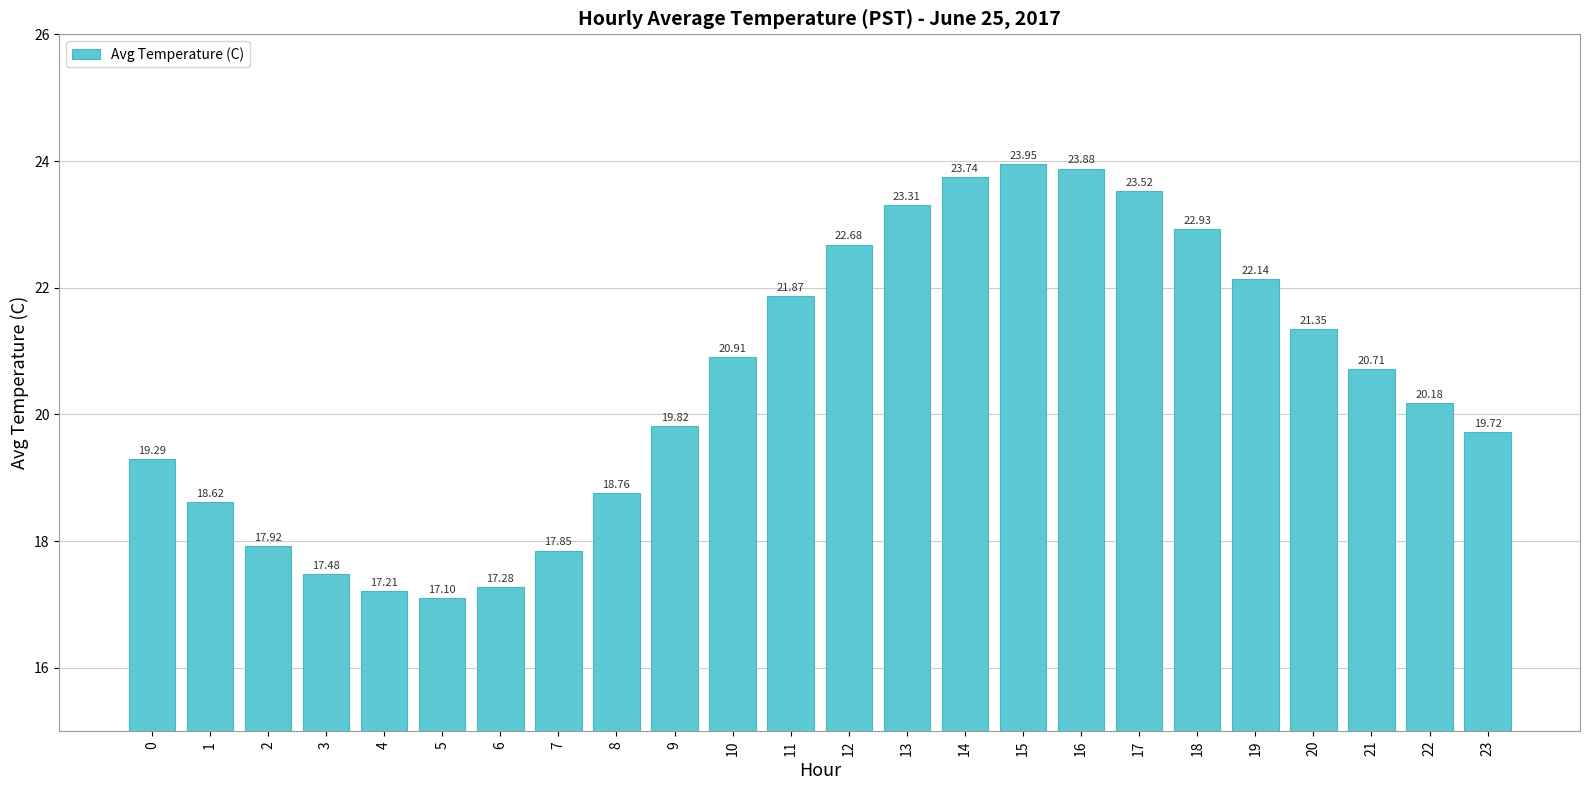

What is the value of the 11th bar from the left?

20.9